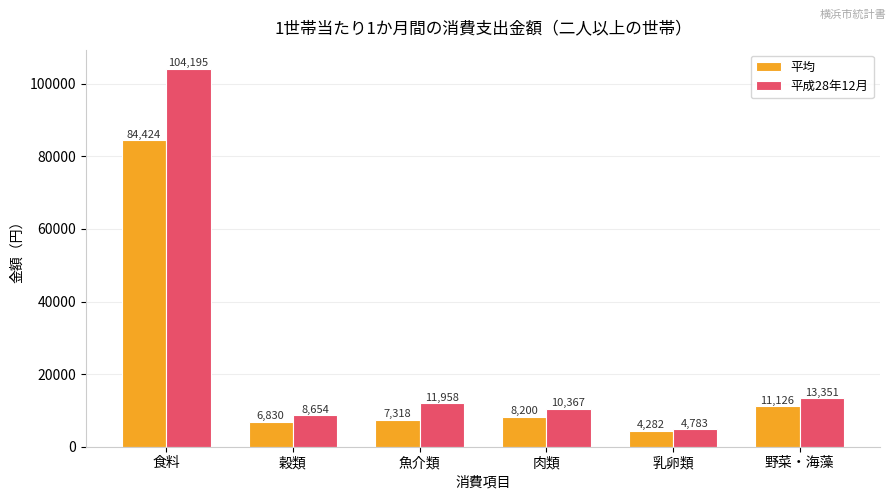

At which label does 平成28年12月 first exceed 11958?

食料